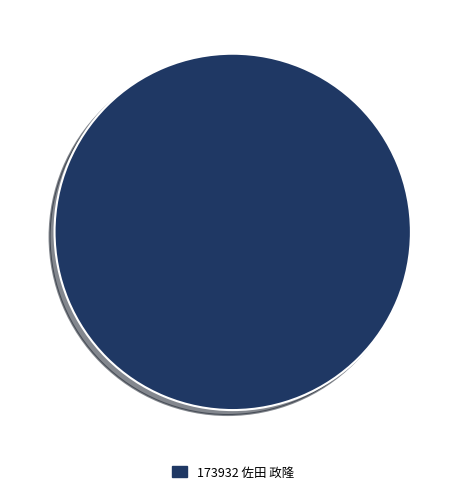

Is it true that 173932 佐田 政隆 is 100% of the pie?

True